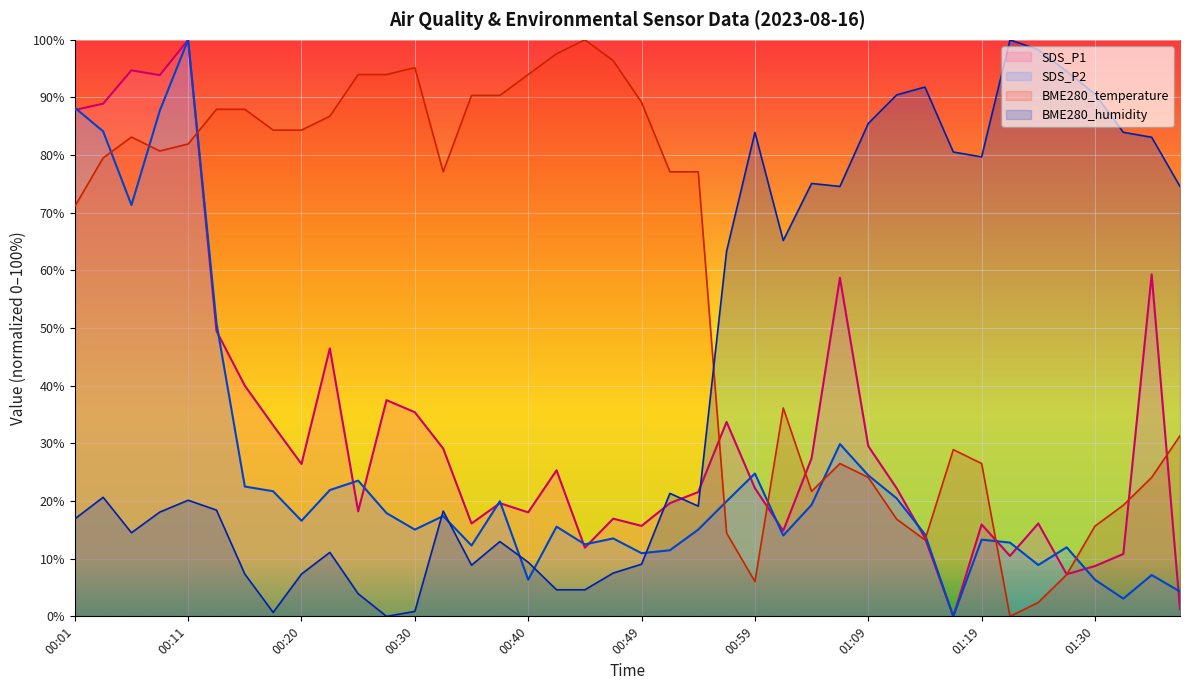

List the series in order of their peak value, lowest first.

SDS_P1, SDS_P2, BME280_temperature, BME280_humidity